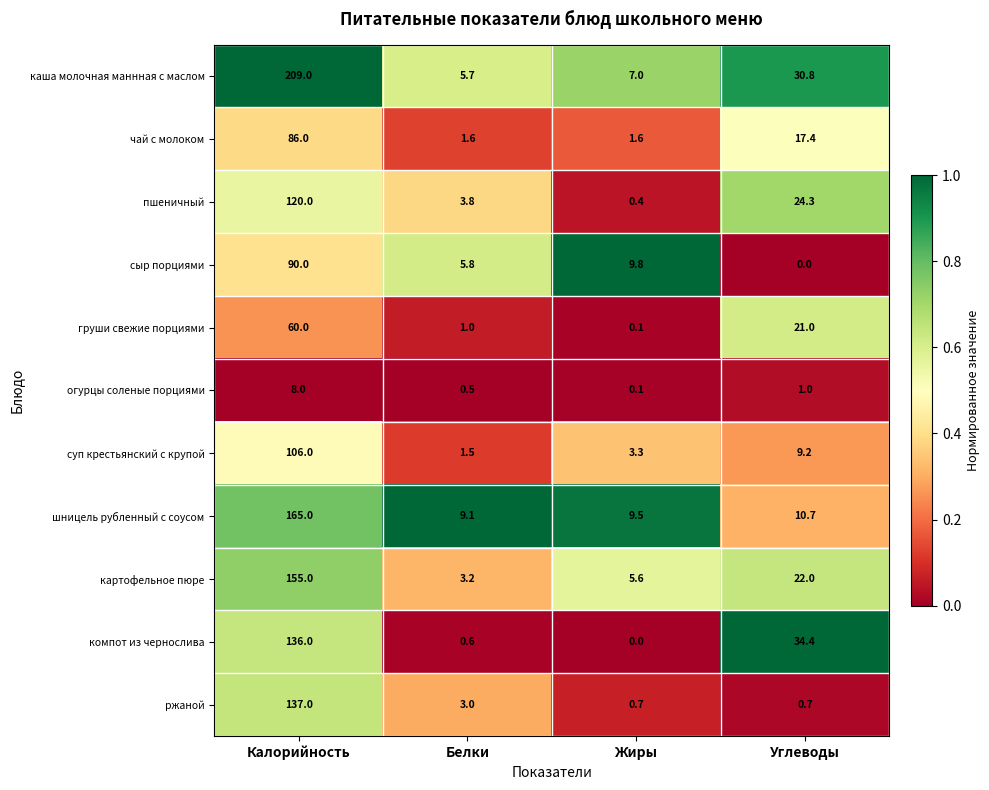

What is the greatest value displayed?

209.0